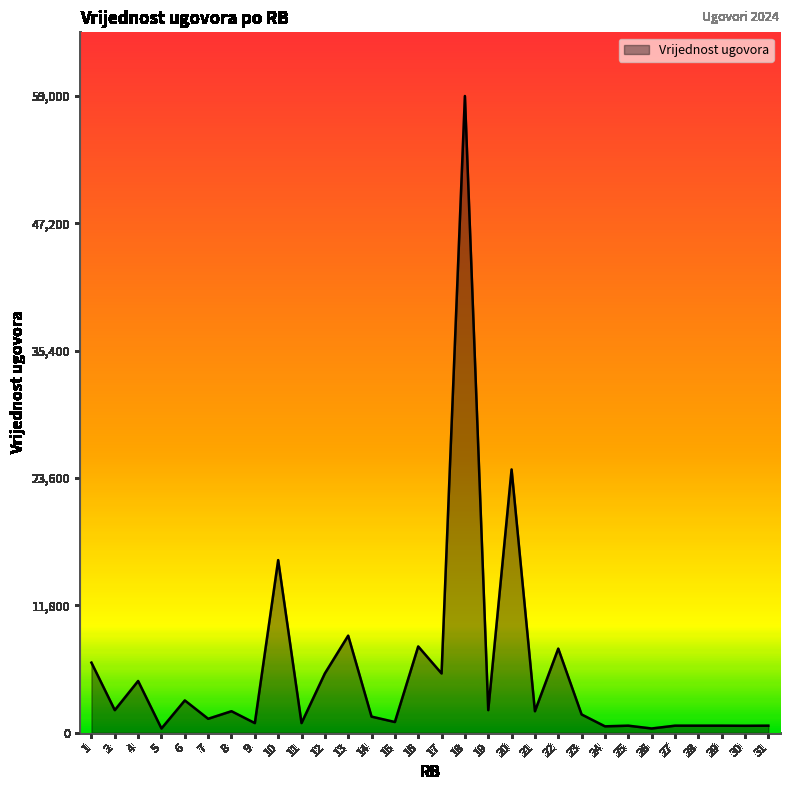

Is it true that the value at 29 is 660?

True